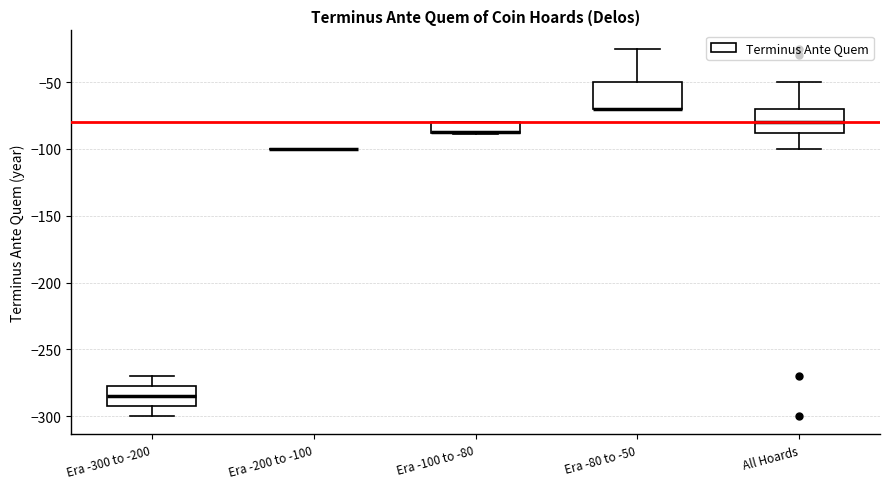

Reading left to right, read every box against the y-axis: the position of its median line, the range the box covers, and the ends of its whiskers. The values are not printed on the chart, so give them approximately, as read against the axis.

Era -300 to -200: median -285, box -290 to -275, whiskers -300 to -270
Era -200 to -100: box collapsed to a line at -100, whiskers -100 to -100
Era -100 to -80: median -85 (drawn on the box's lower edge), box -90 to -80, whiskers -90 to -80
Era -80 to -50: median -70 (drawn on the box's lower edge), box -70 to -50, whiskers -70 to -25
All Hoards: median -80, box -90 to -70, whiskers -100 to -50